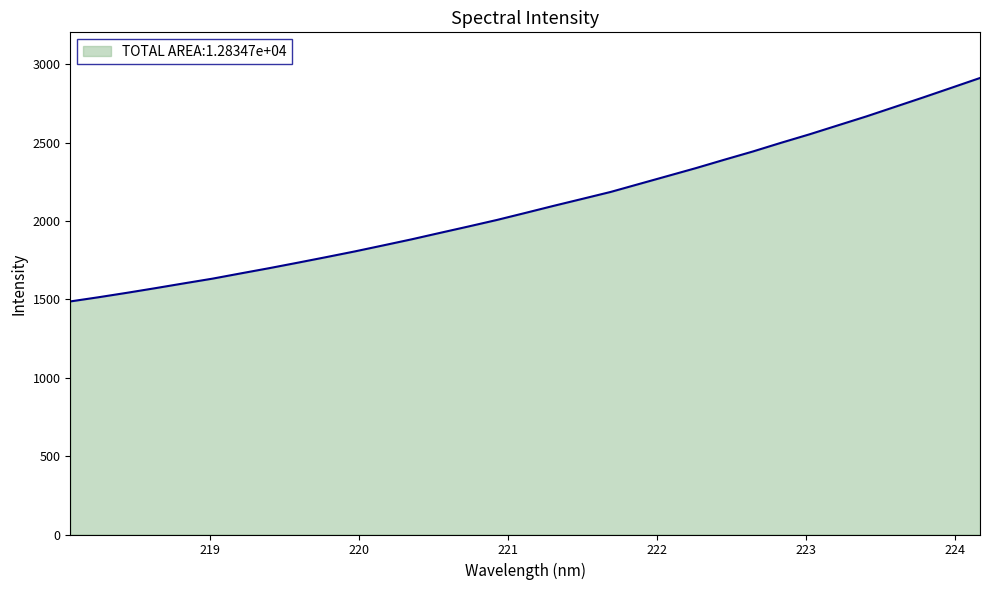

What is the difference between the maximum and minimum values?

1425.2